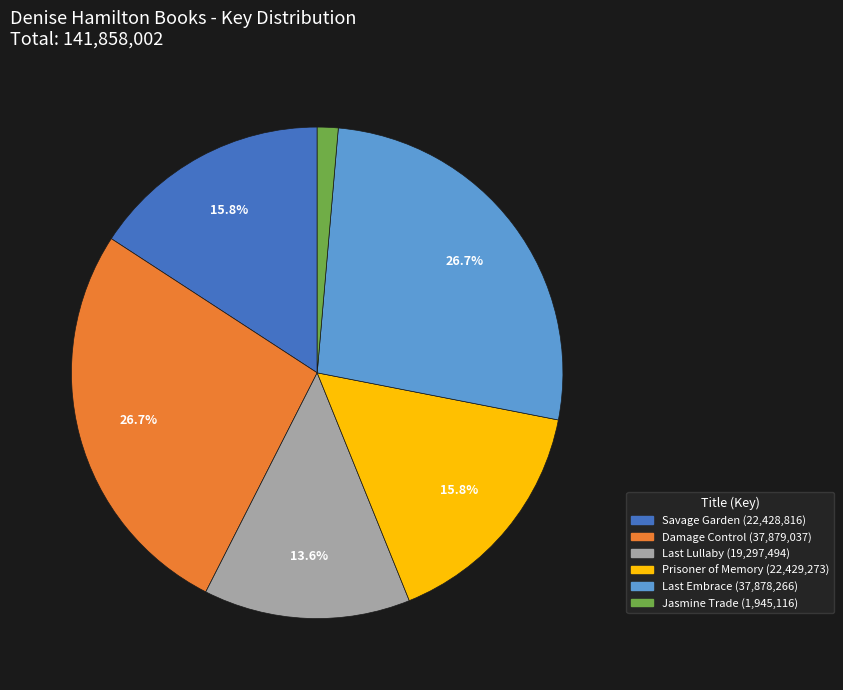

What percentage is the Savage Garden slice, to the nearest percent?

16%